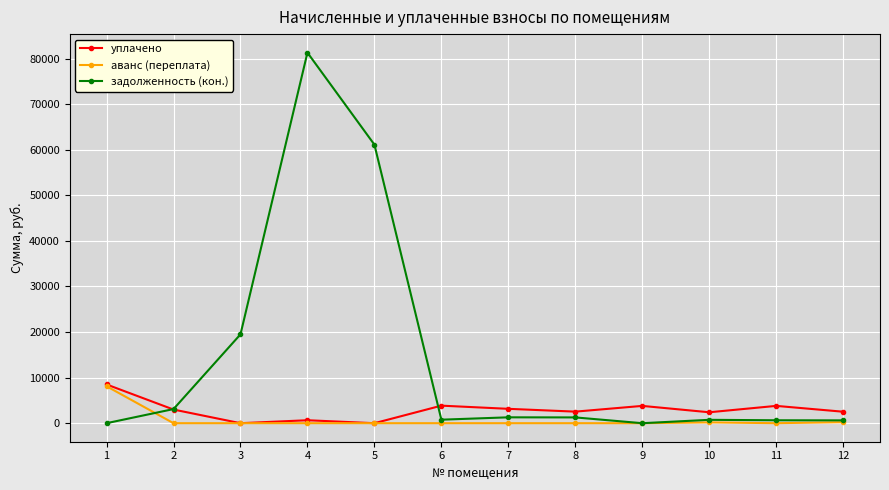

Between 5 and 7, which series saw the biggest shift?

задолженность (кон.)